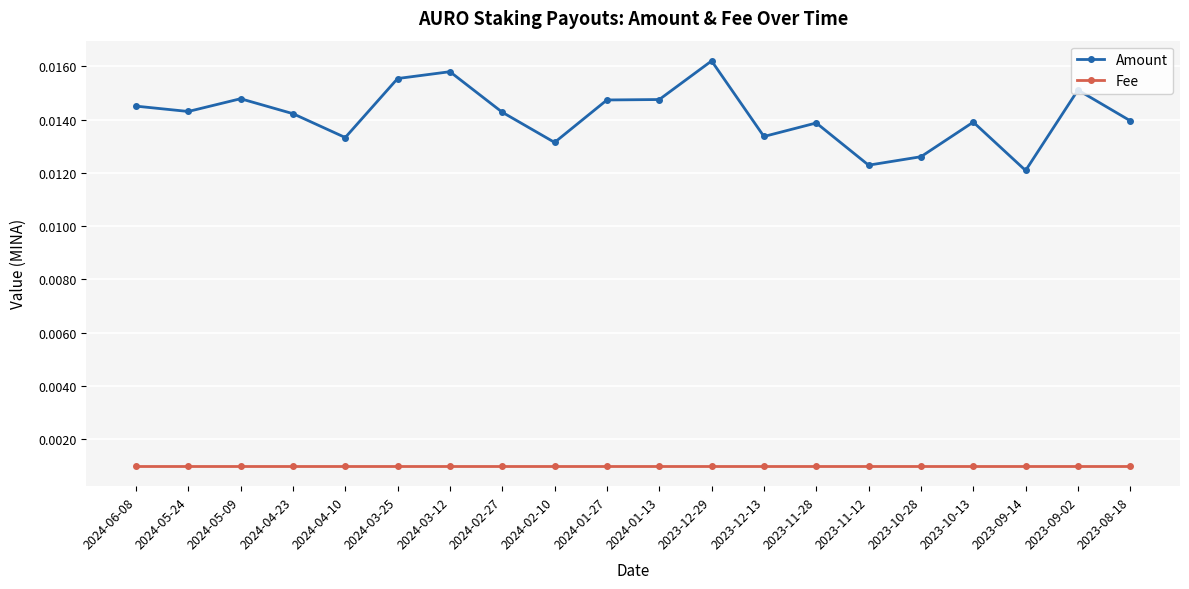

At which category does the chart reach its peak across all series?

2023-12-29